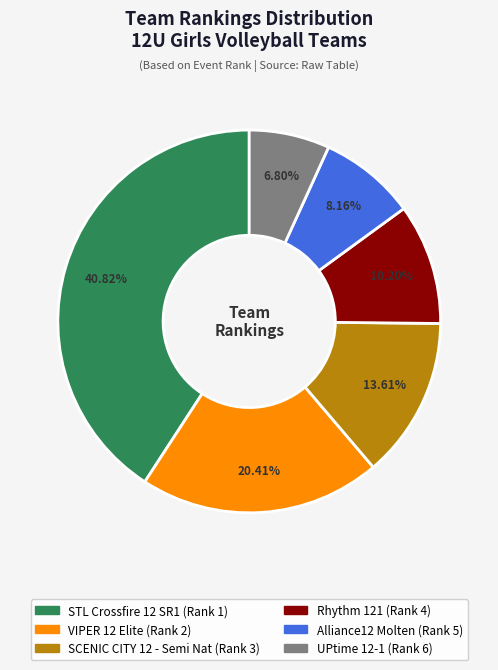

Rank the categories by value from lowest to highest.

UPtime 12-1, Alliance12 Molten, Rhythm 121, SCENIC CITY 12 - Semi Nat, VIPER 12 Elite, STL Crossfire 12 SR1